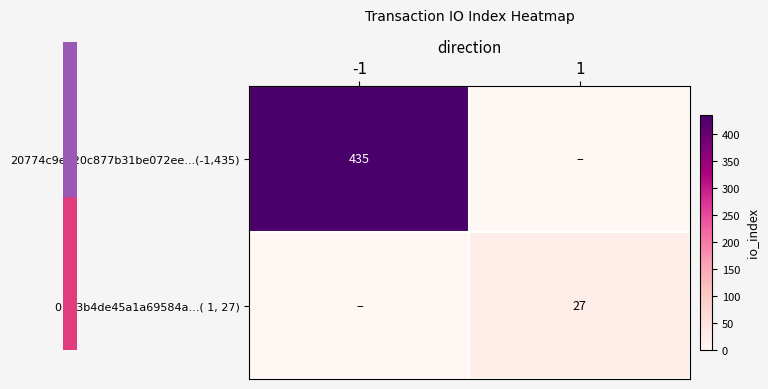

The 0293b4de45a1a69584a...( 1, 27) series shows 17 at 1. True or false?

False